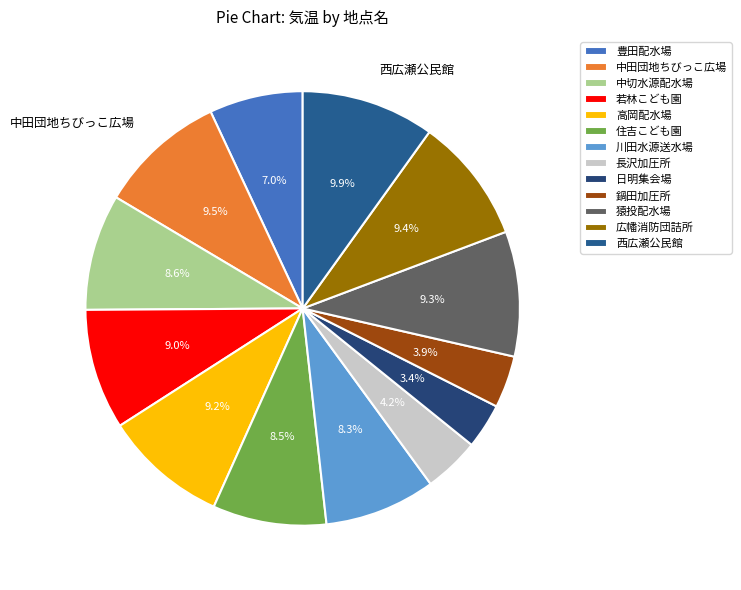

What percentage is the 西広瀬公民館 slice, to the nearest percent?

10%